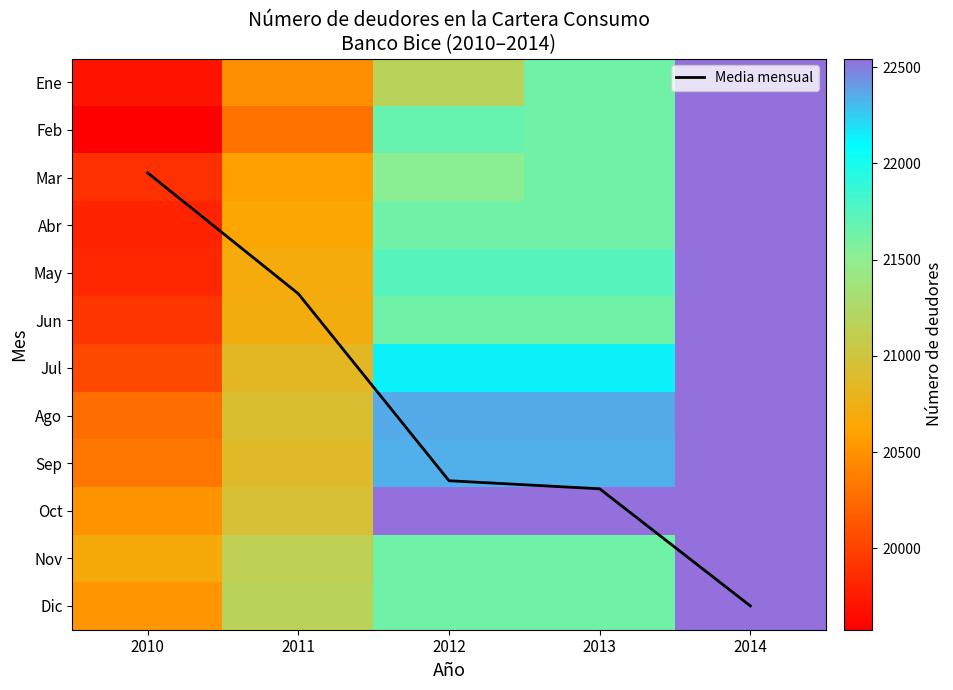

Rank the series at 2014 from highest to lowest value.

Ene, Feb, Mar, Abr, May, Jun, Jul, Ago, Sep, Oct, Nov, Dic, Media mensual